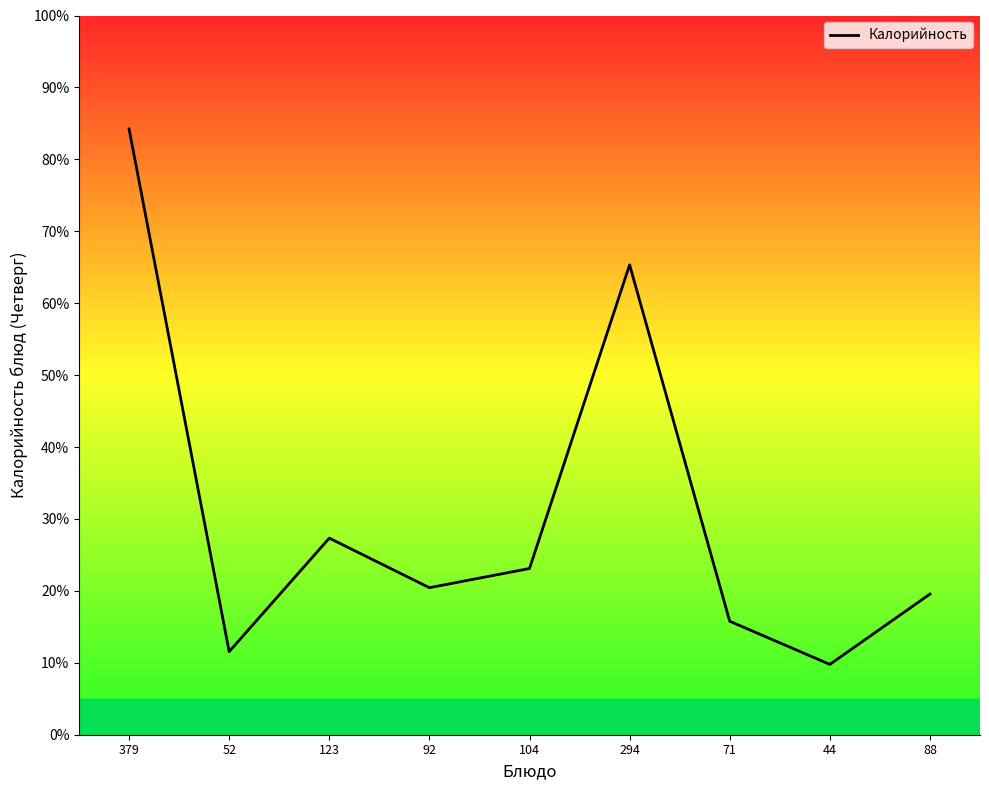

What is the sum of the values at 92 and 294?

85.8